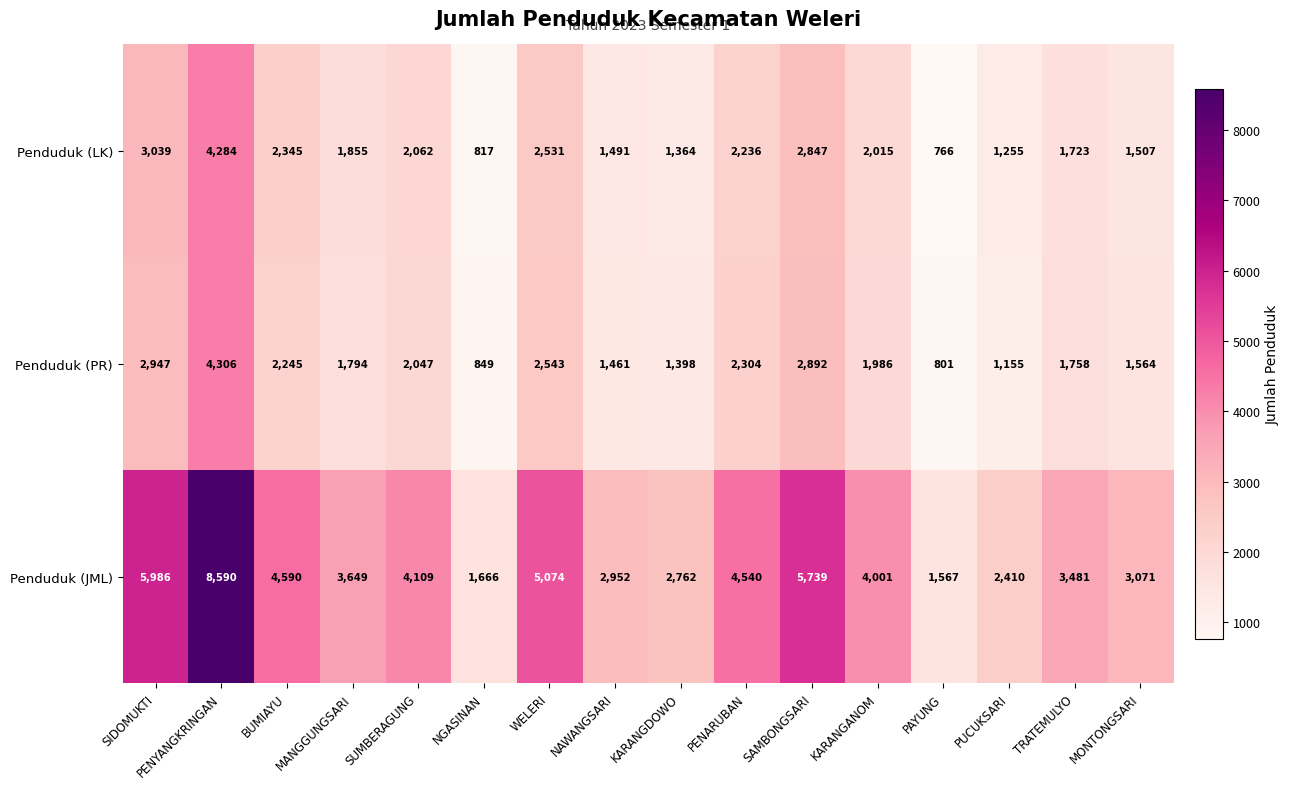

Rank the categories by Penduduk (JML) value from lowest to highest.

PAYUNG, NGASINAN, PUCUKSARI, KARANGDOWO, NAWANGSARI, MONTONGSARI, TRATEMULYO, MANGGUNGSARI, KARANGANOM, SUMBERAGUNG, PENARUBAN, BUMIAYU, WELERI, SAMBONGSARI, SIDOMUKTI, PENYANGKRINGAN